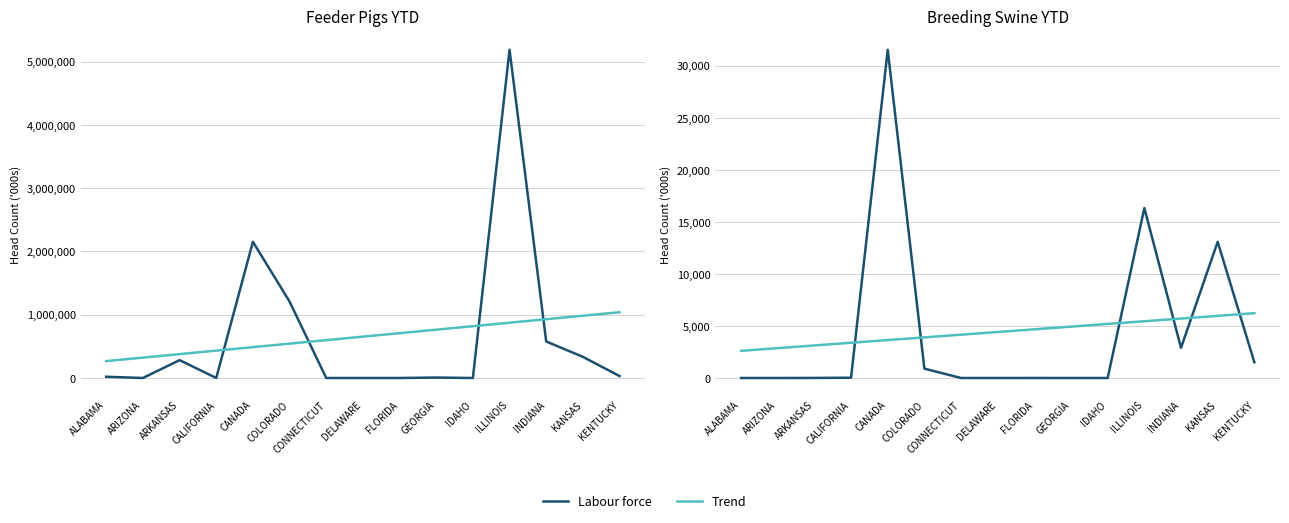

List the series in order of their peak value, lowest first.

Trend, Labour force